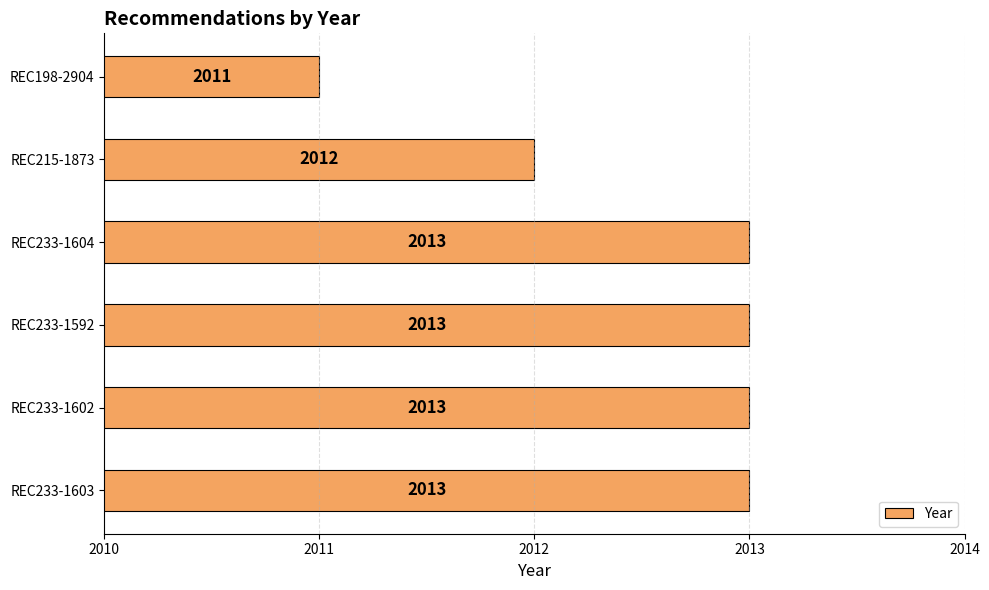

Is it true that the value at REC198-2904 is 2011?

True